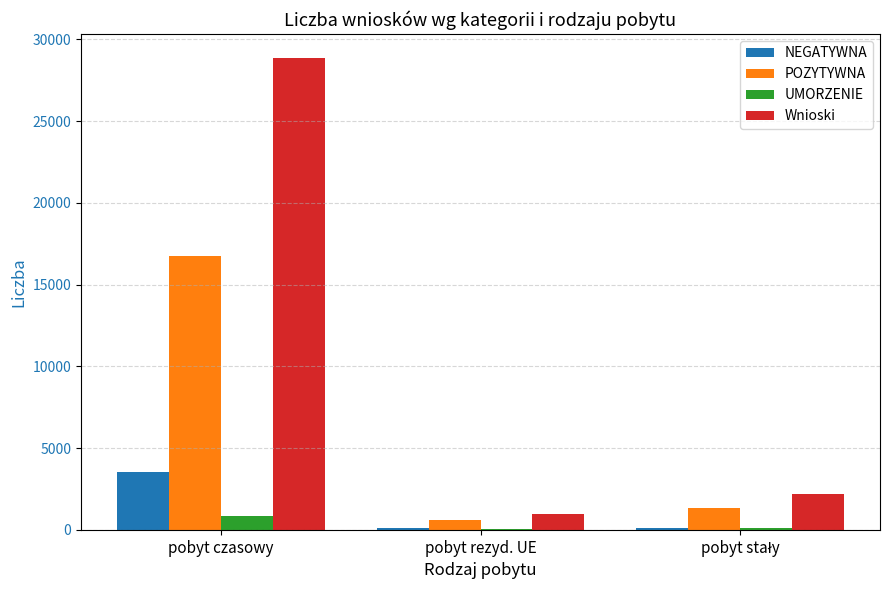

Is the value of NEGATYWNA at pobyt czasowy greater than the value of Wnioski at pobyt czasowy?

No